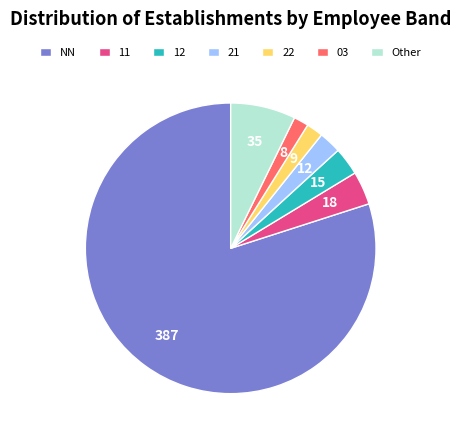

Approximately how many times larger is the value at 11 compared to 21?

1.5